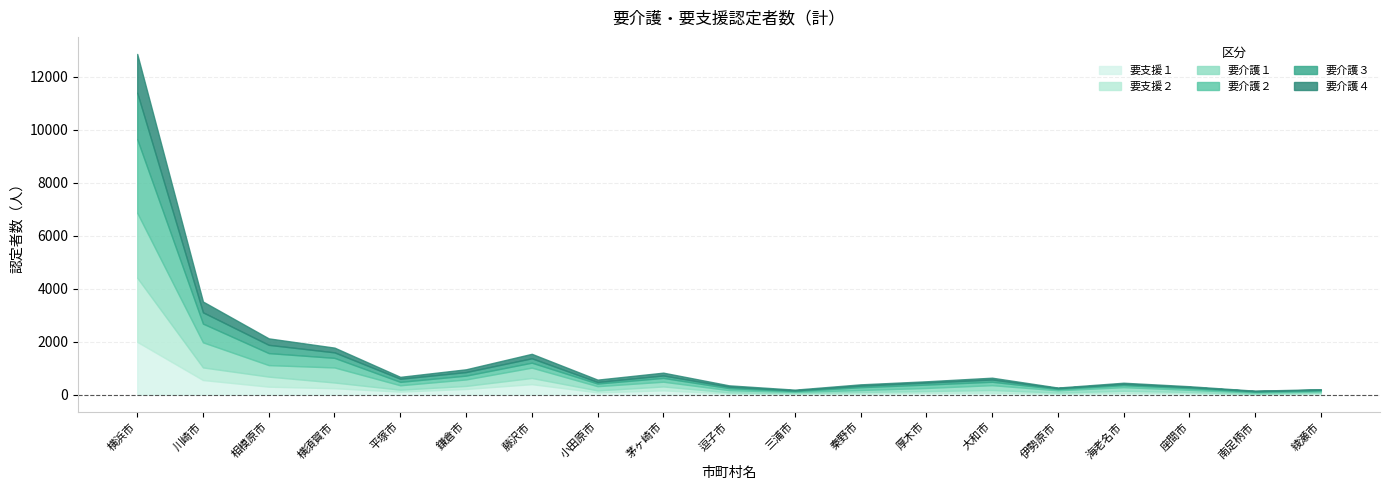

What is the average value of the 要支援１ series?

243